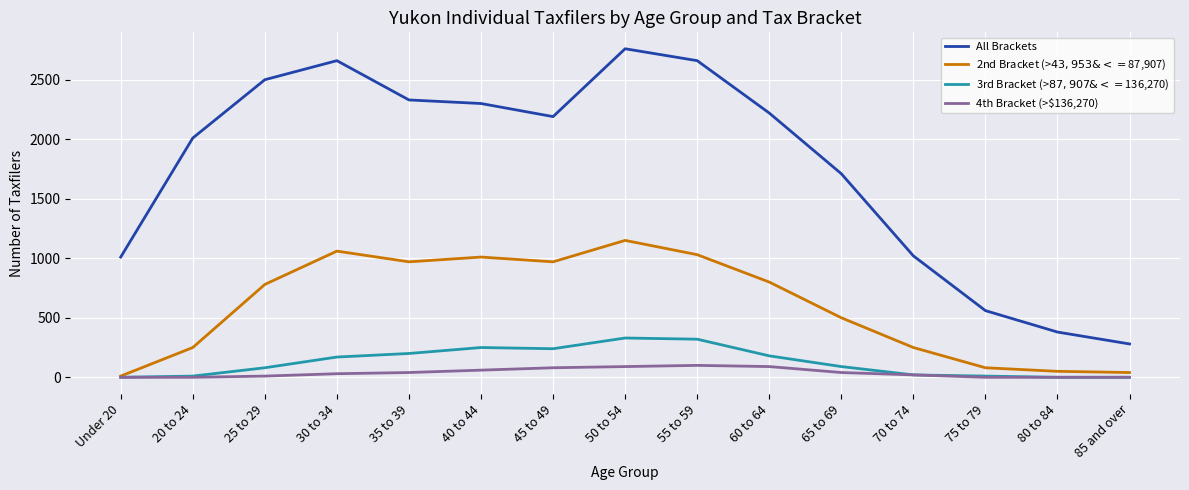

At which label does All Brackets reach its peak?

50 to 54